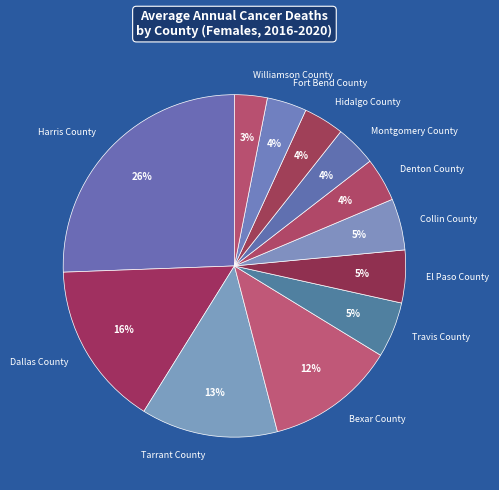

What percentage is the Travis County slice, to the nearest percent?

5%